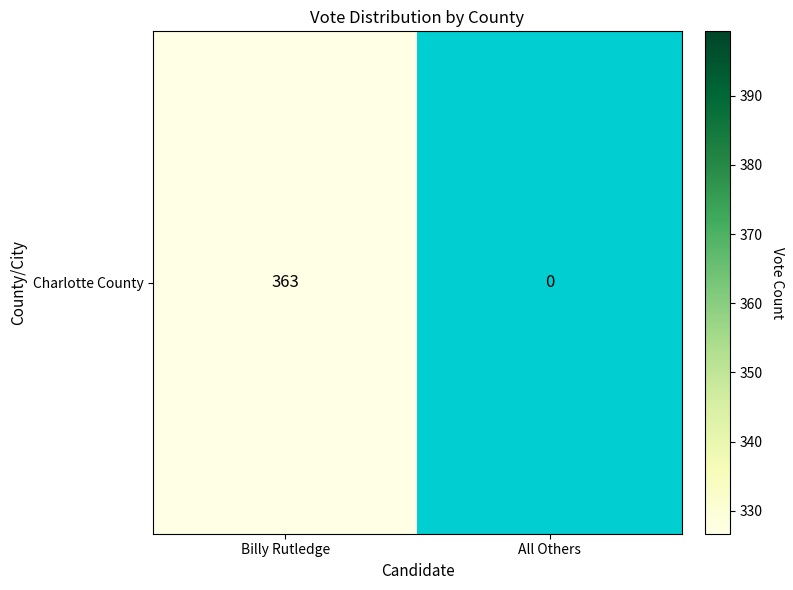

Reading right to left, list all the values displayed in this chart.

0	363